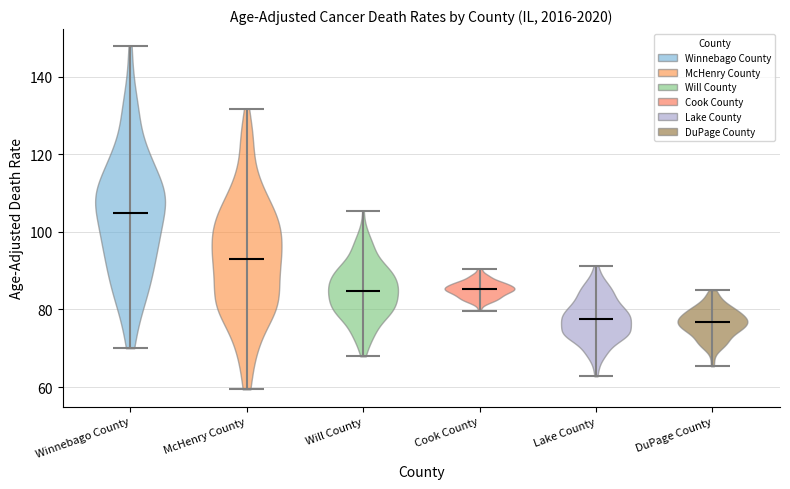

Which violin has the highest median line?

Winnebago County